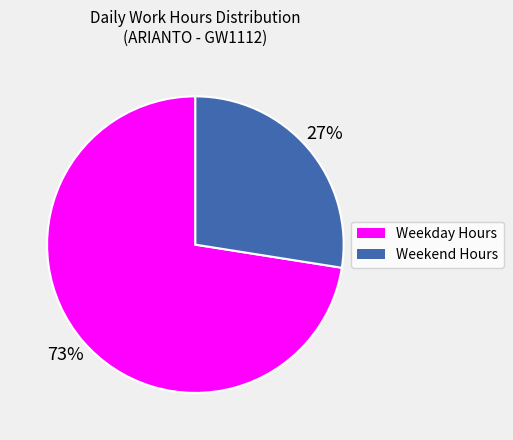

Is Weekday Hours the majority of the pie?

Yes